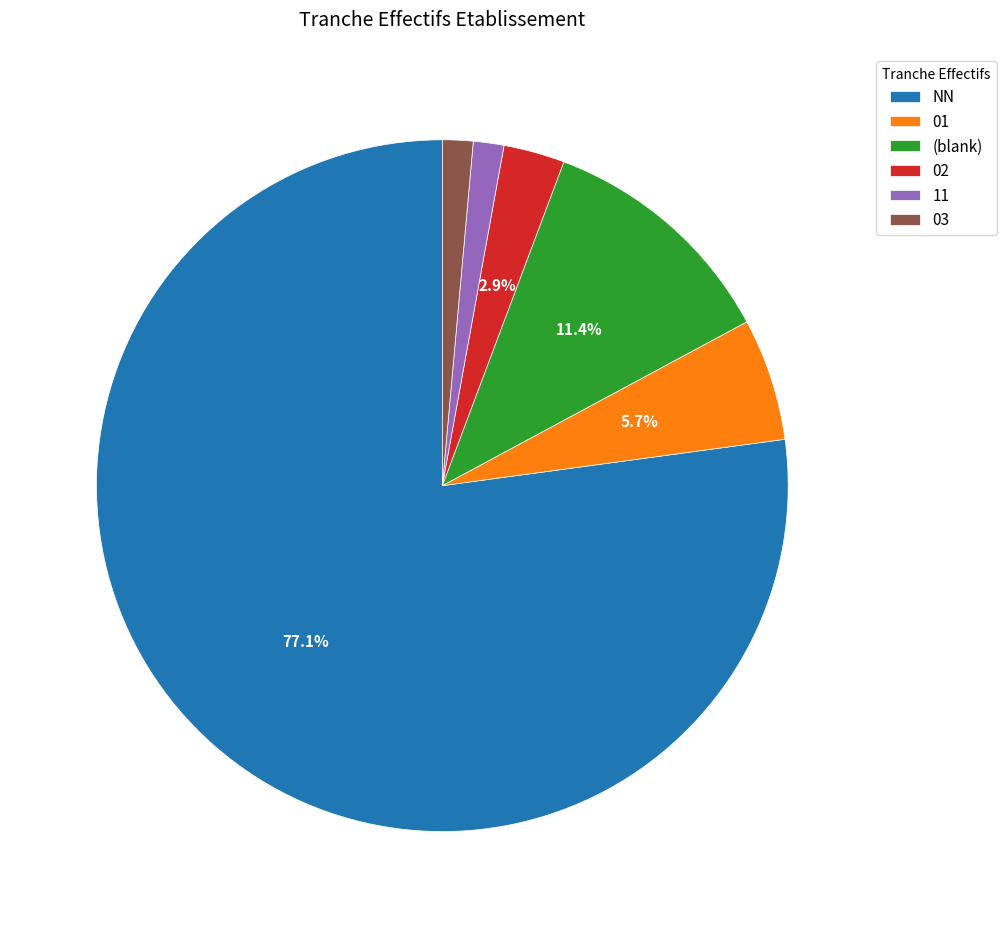

Count the number of slices in the pie.

6